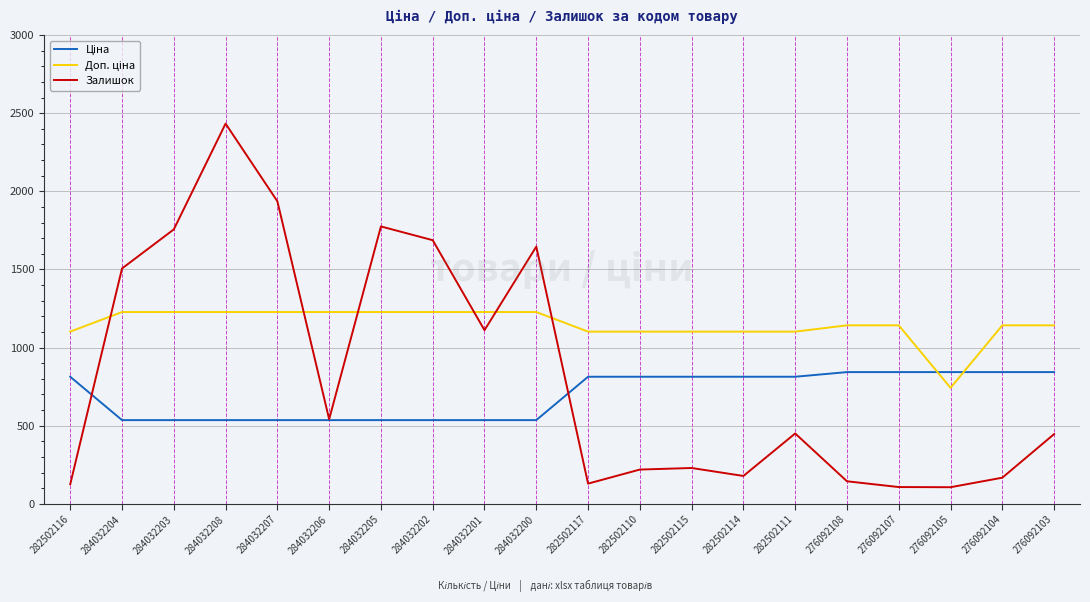

The Залишок series shows 1687.0 at 284032202. True or false?

True